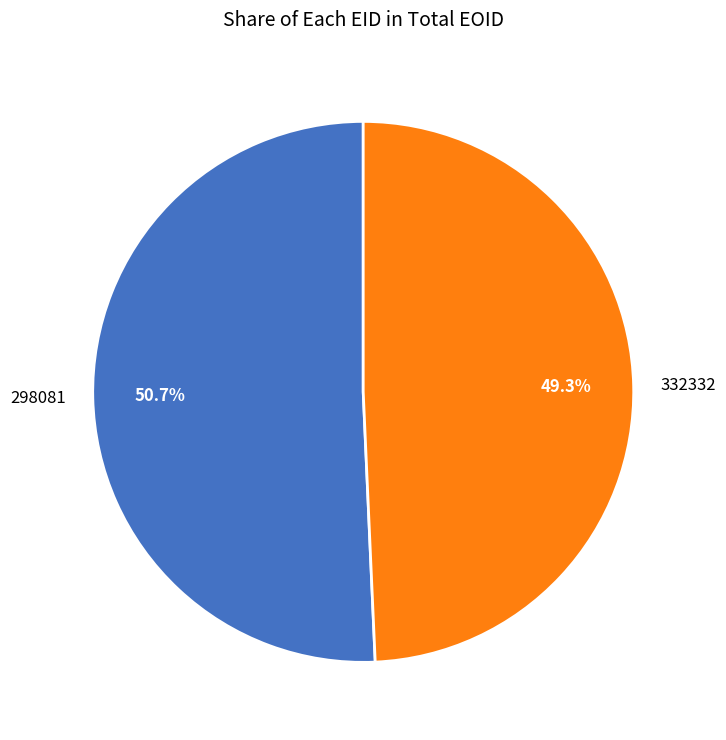

To the nearest percent, what portion does 298081 represent?

51%